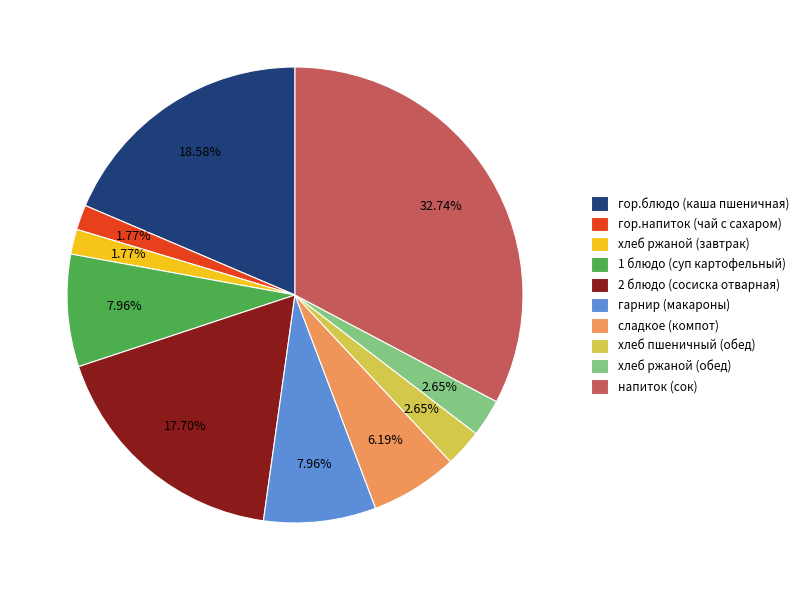

Is гарнир (макароны) the majority of the pie?

No